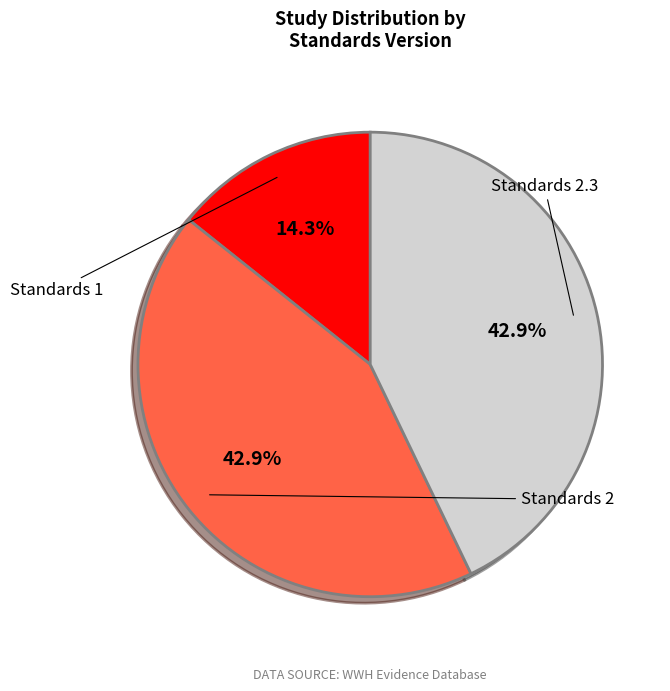

To the nearest percent, what is the difference between the largest and smallest slice percentages?

29%